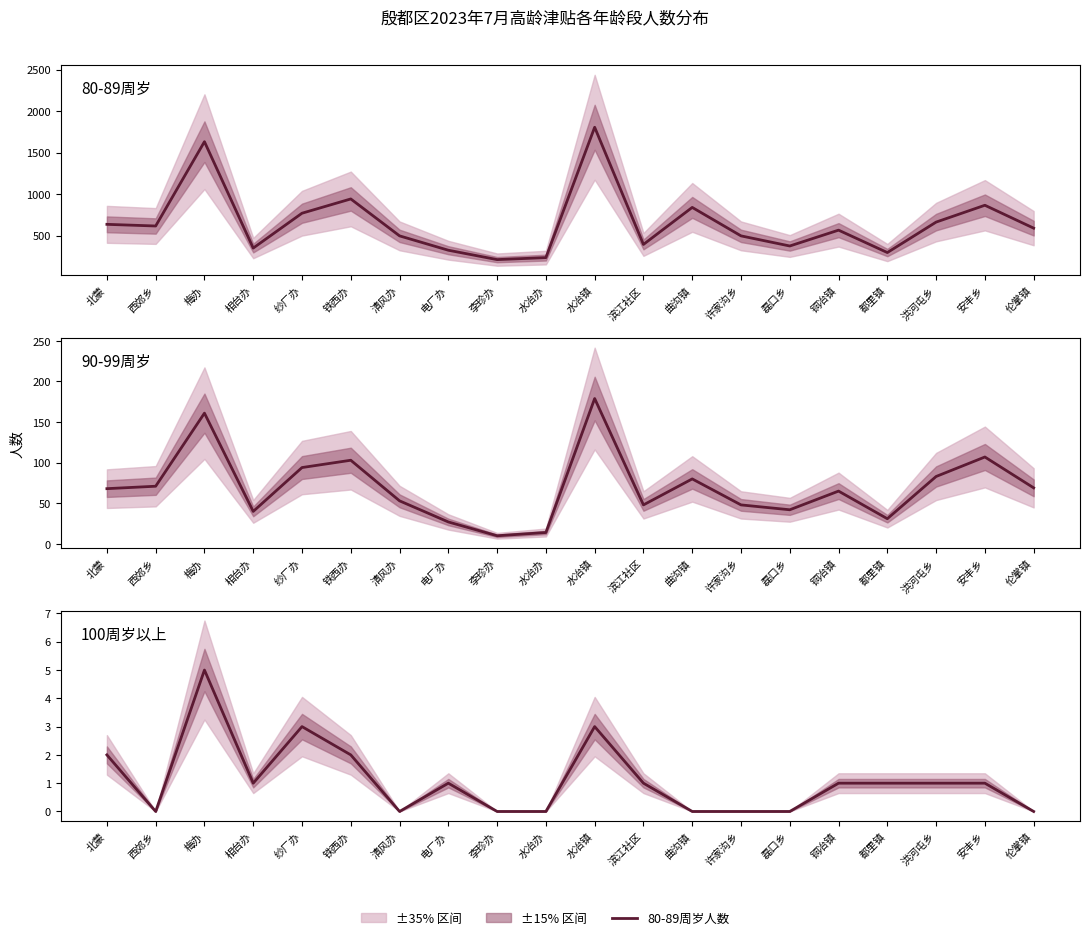

True or false: 80-89周岁人数 has more than 2 interior local peaks.

True